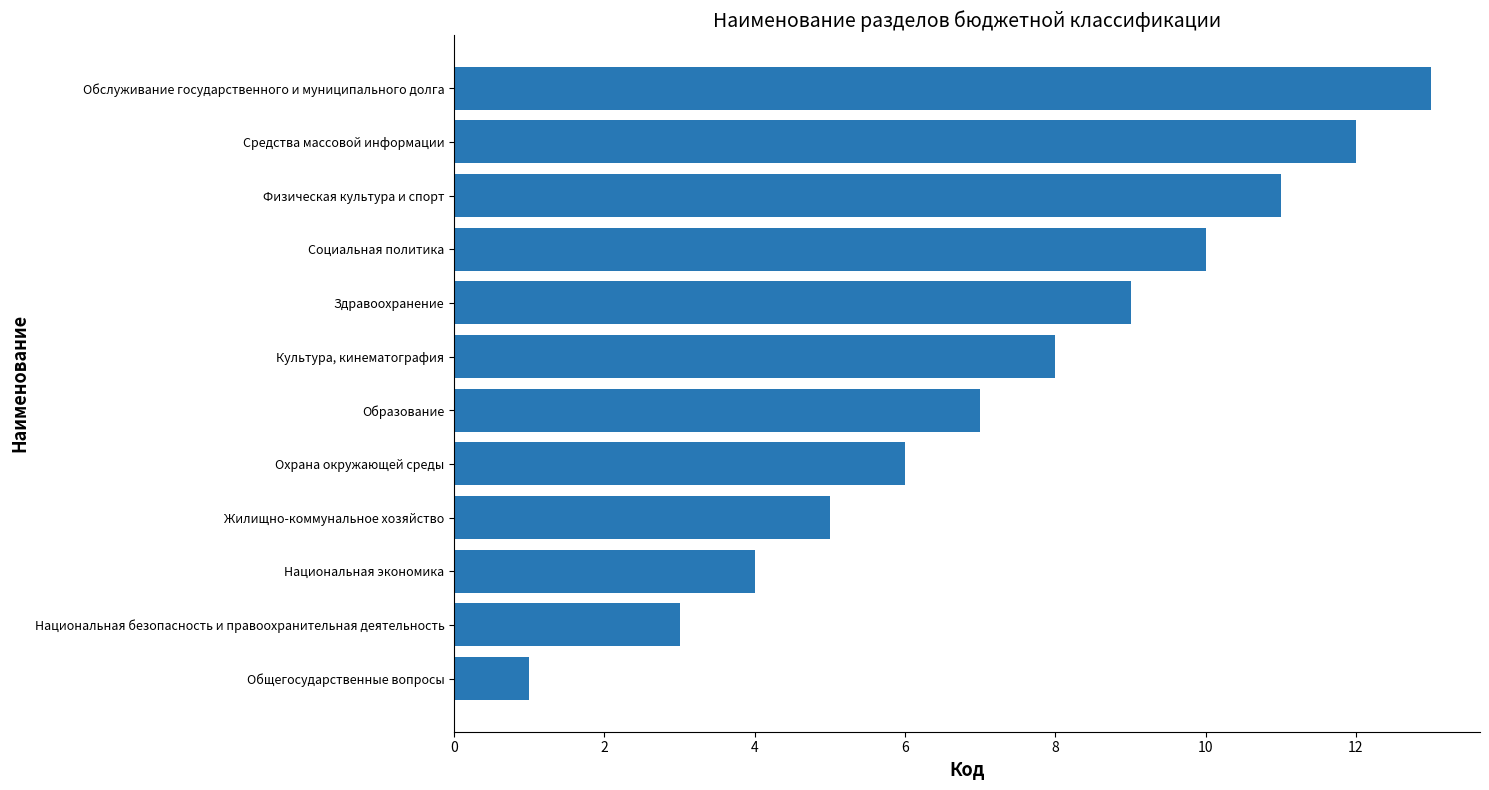

Rank the categories by value from lowest to highest.

Общегосударственные вопросы, Национальная безопасность и правоохранительная деятельность, Национальная экономика, Жилищно-коммунальное хозяйство, Охрана окружающей среды, Образование, Культура, кинематография, Здравоохранение, Социальная политика, Физическая культура и спорт, Средства массовой информации, Обслуживание государственного и муниципального долга